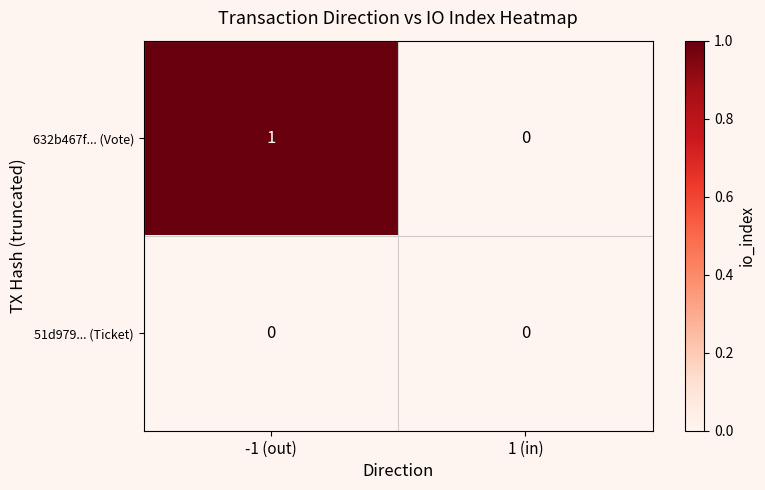

Count the number of data series in this chart.

2